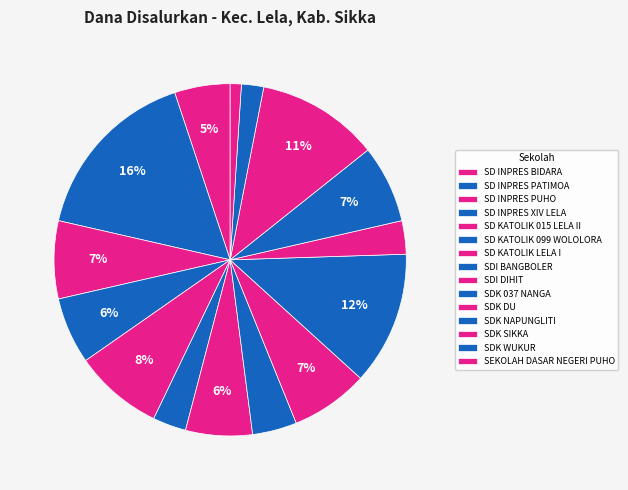

The SDI DIHIT slice represents 7% of the pie. True or false?

True